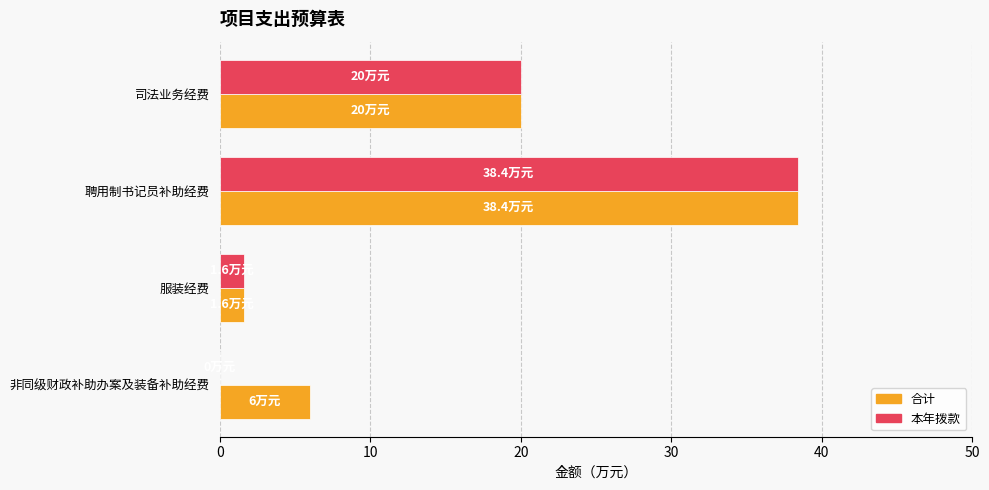

The 合计 series shows 1.6 at 服装经费. True or false?

True